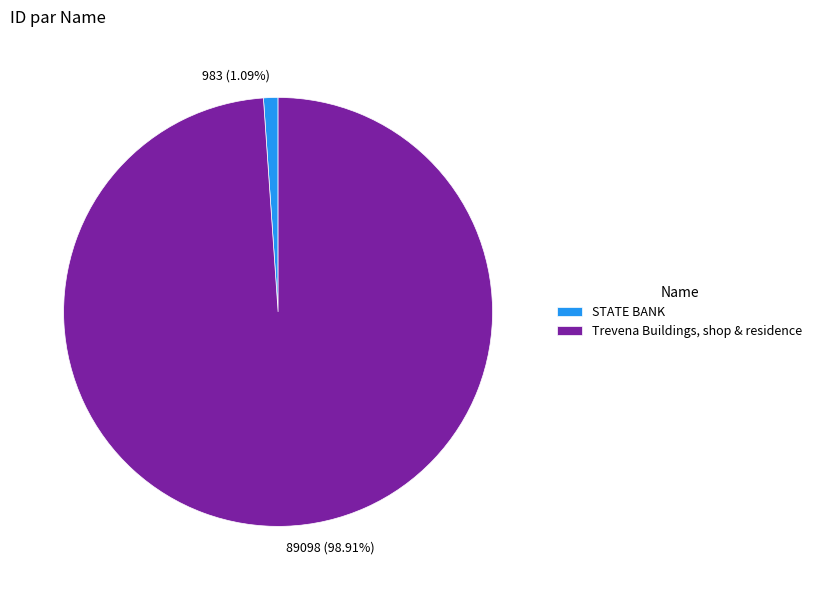

Rank the categories by value from lowest to highest.

STATE BANK, Trevena Buildings, shop & residence